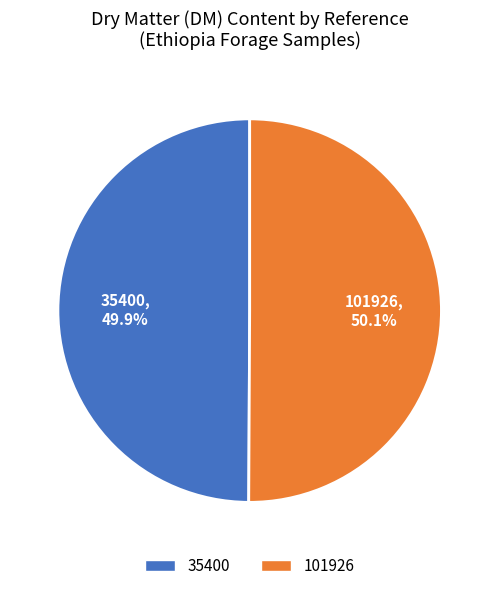

How many segments does this pie chart have?

2